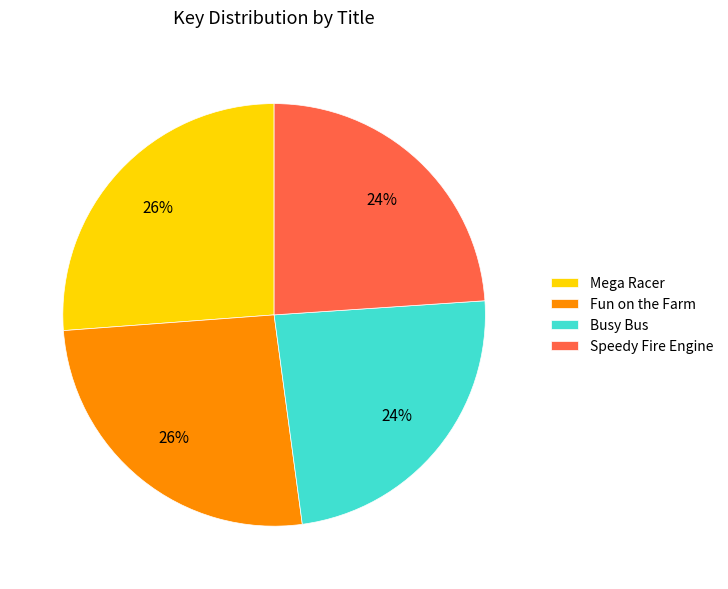

To the nearest percent, what is the difference between the largest and smallest slice percentages?

2%